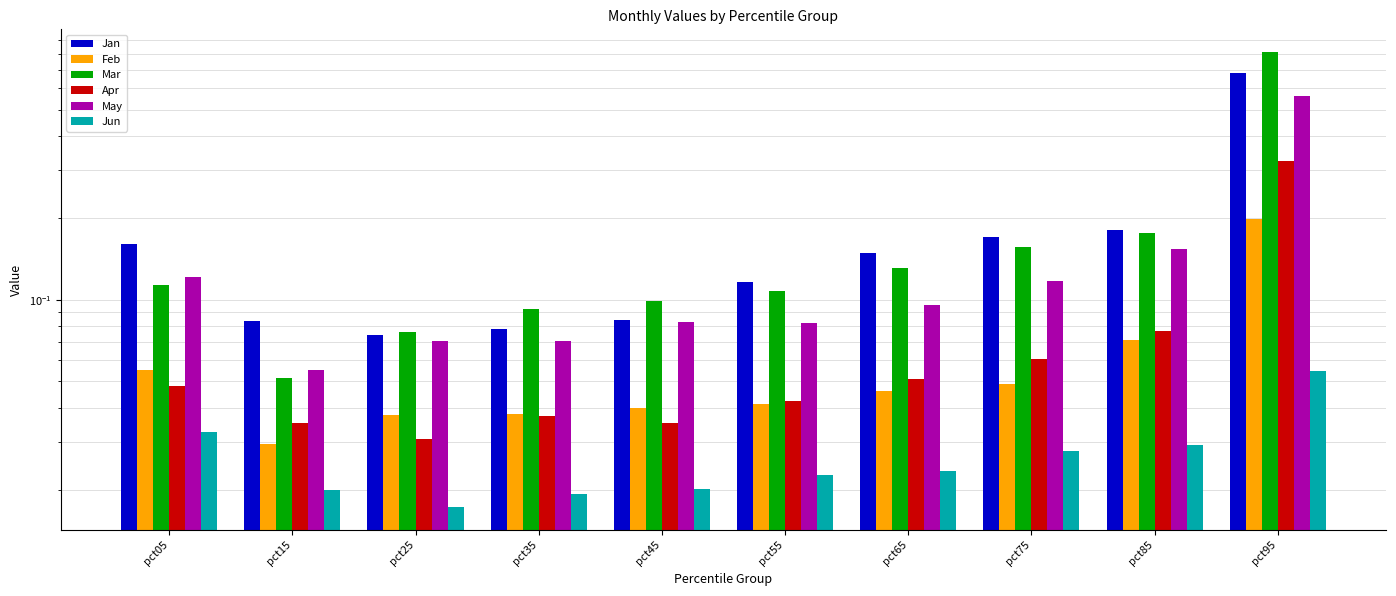

At how many categories does at least one series exceed 0?

10